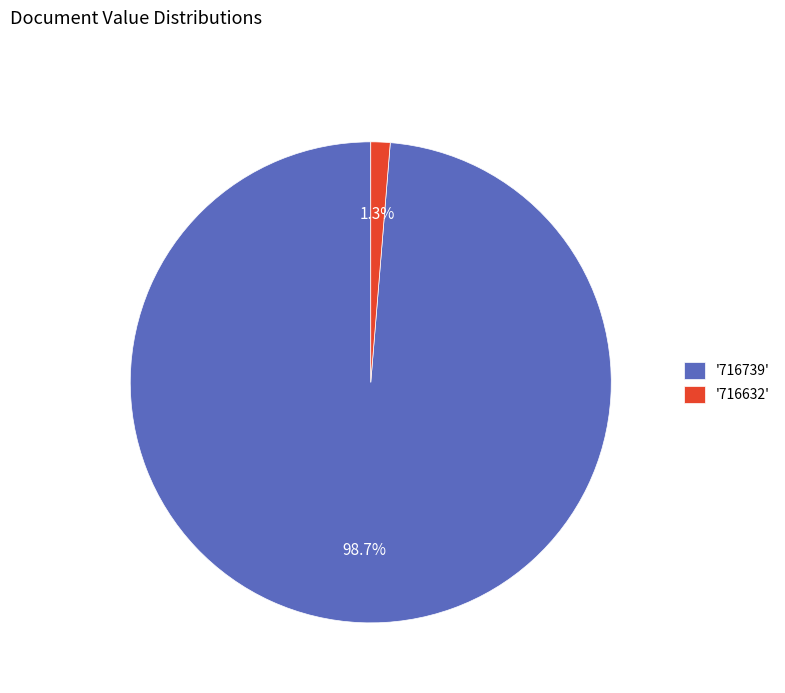

Which category has the smallest portion of the pie?

'716632'